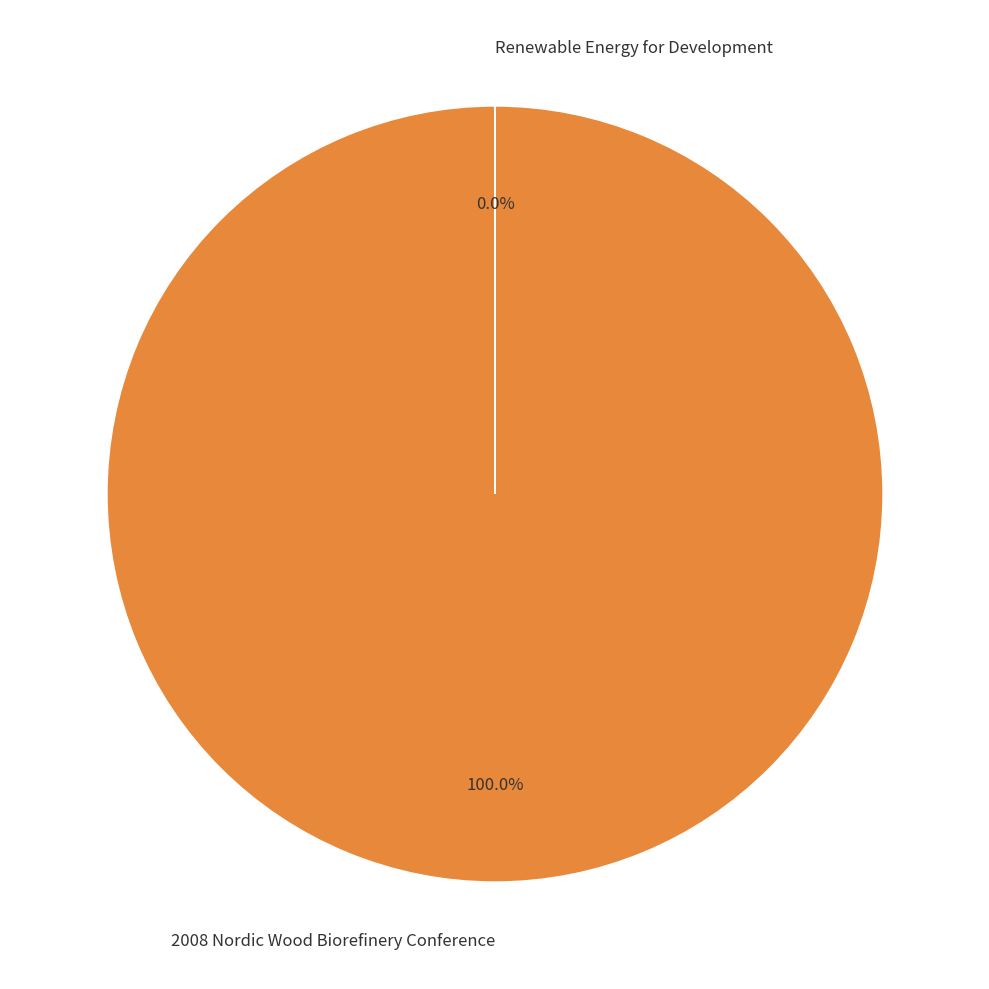

Which slice is the smallest?

Renewable Energy for Development